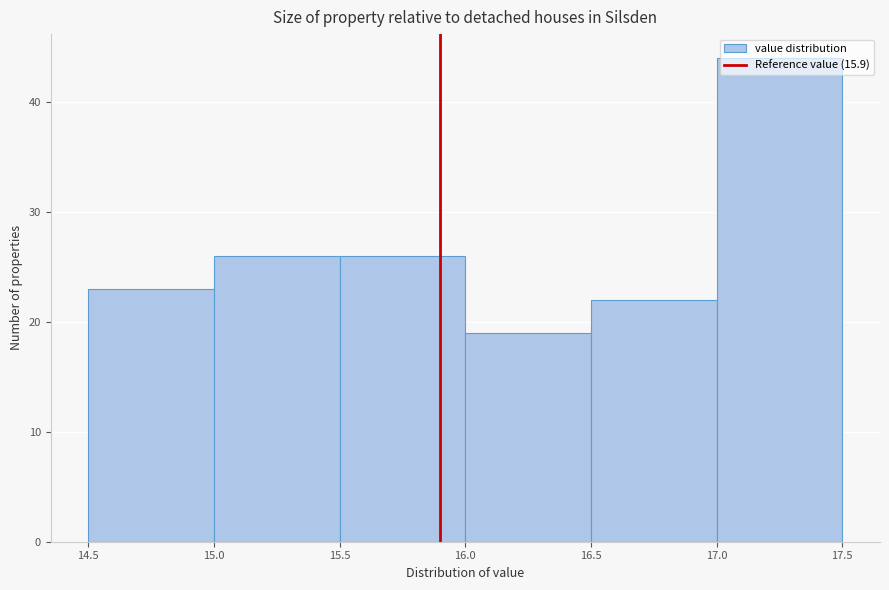

Reading left to right, list every bar in this chart as the range it spans on the x-axis followed by its height. The values are not printed on the chart, so give them approximately, as read against the axis.

14.5 to 15.0: 23
15.0 to 15.5: 26
15.5 to 16.0: 26
16.0 to 16.5: 19
16.5 to 17.0: 22
17.0 to 17.5: 44